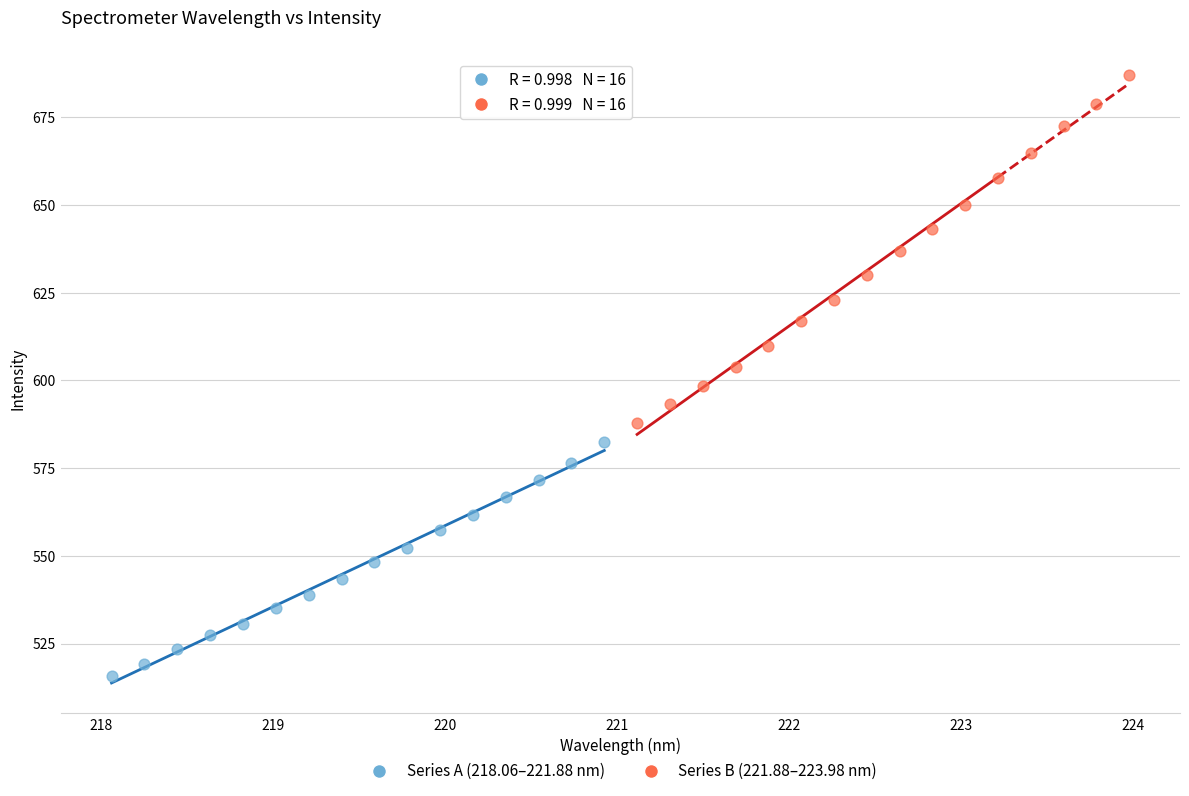

Which series has the widest spread of Y values?

Series B (221.88–223.98 nm)